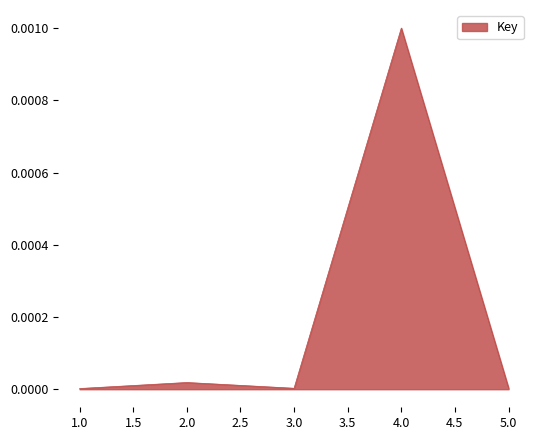

At which category does the data reach its first local peak?

2.0